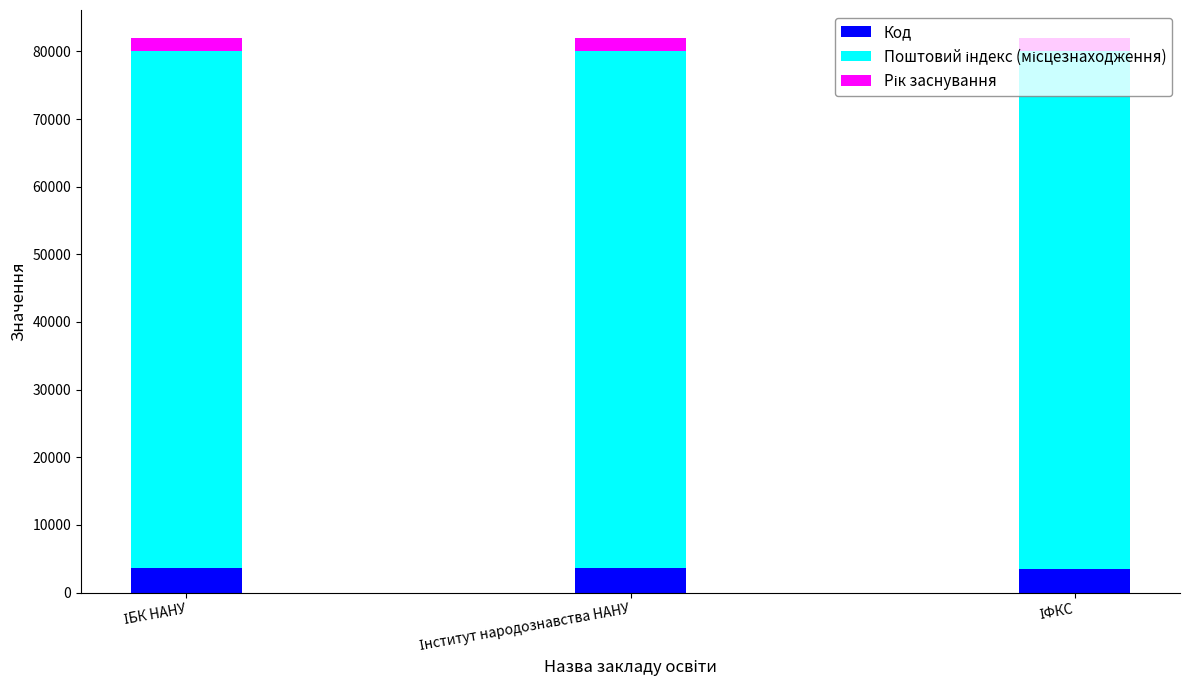

What is the highest value of the Код series?

3700